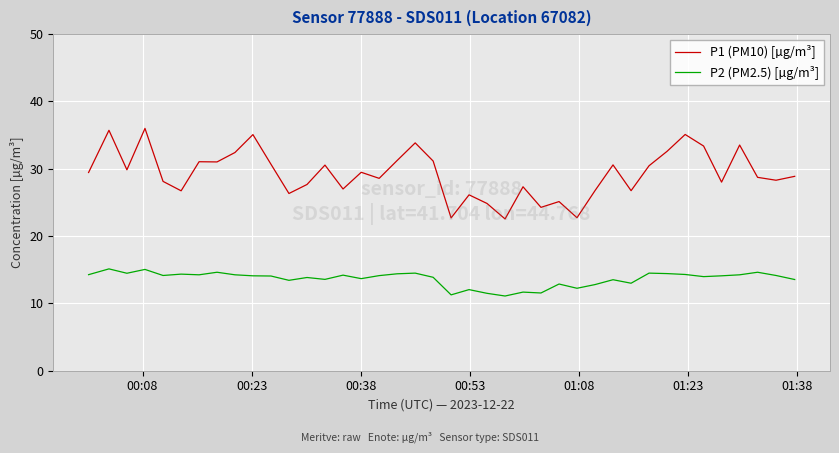

True or false: P2 (PM2.5) [µg/m³] and P1 (PM10) [µg/m³] cross at least once.

False